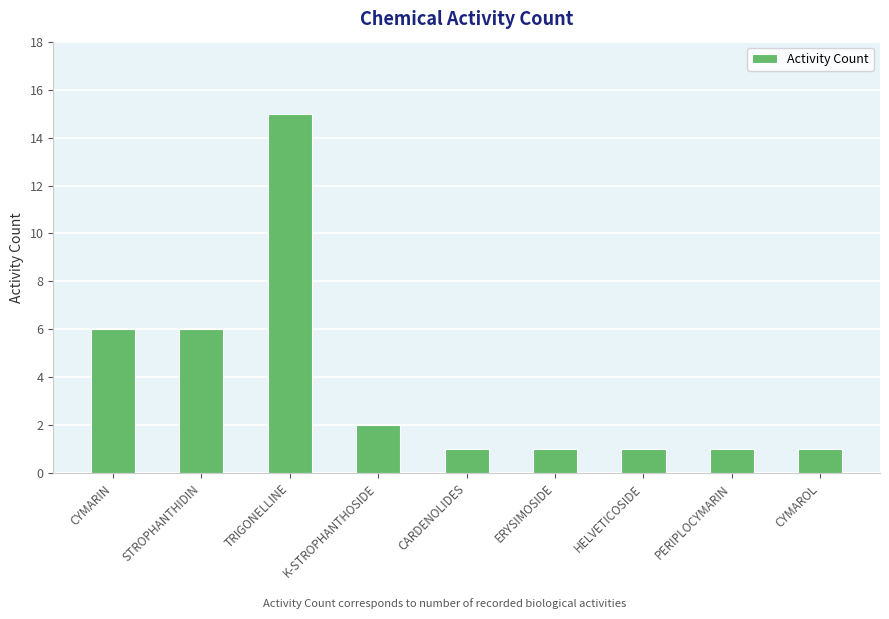

How many categories are shown in the chart?

9